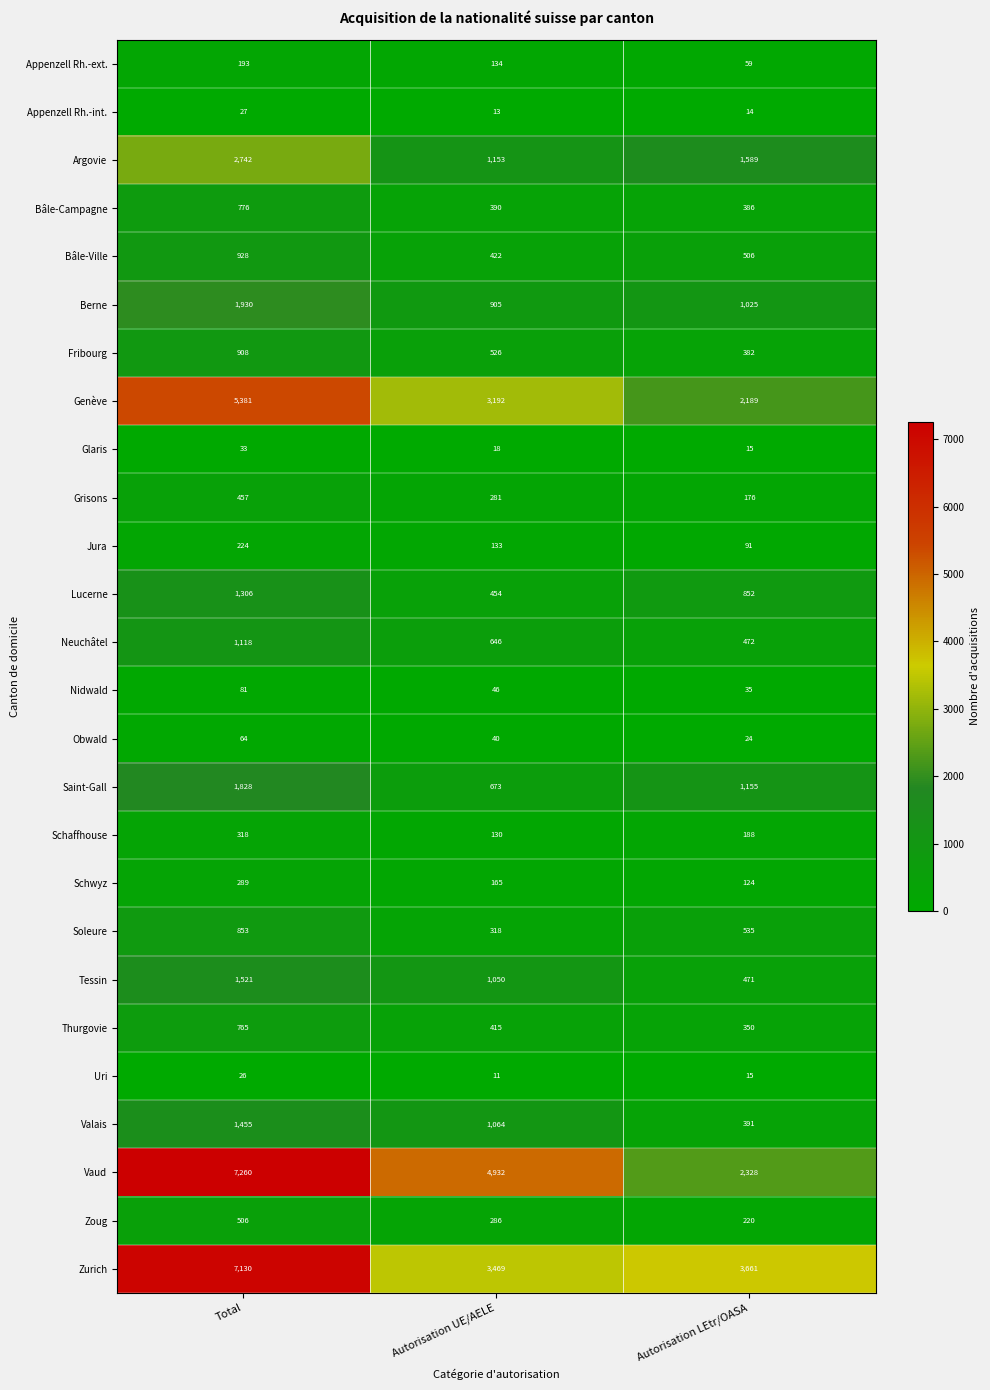

What value does the Argovie series have at Autorisation UE/AELE?

1153